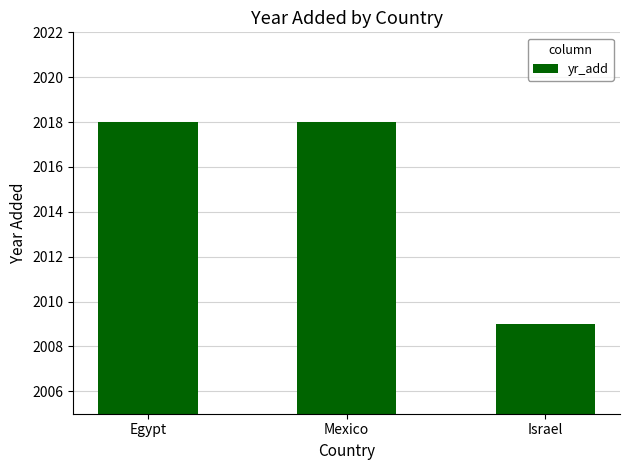

Reading left to right, what are all the values shown in this chart?

2018	2018	2009